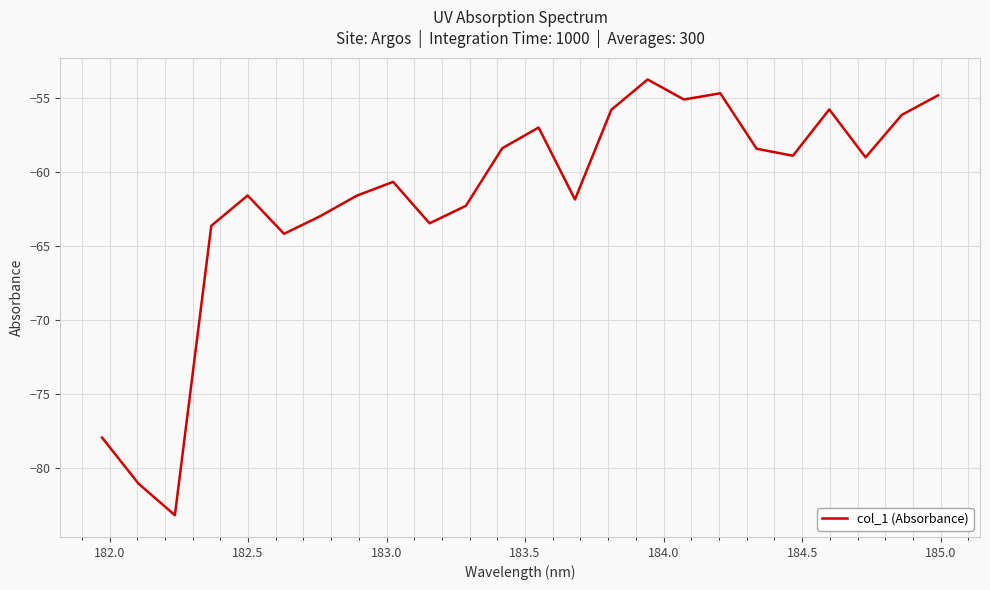

What is the difference between the maximum and minimum values?

29.4